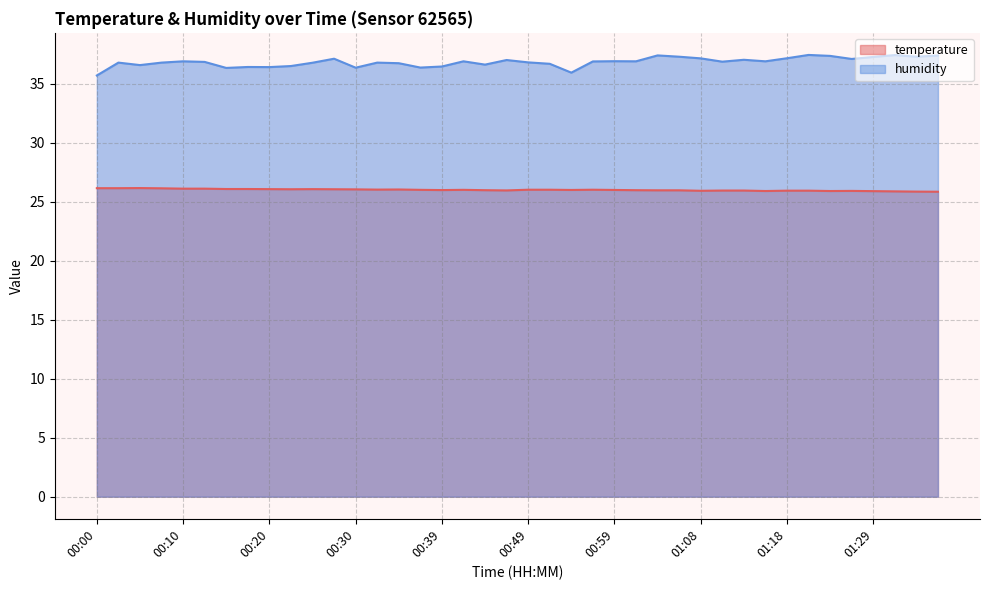

At which category is the sum across all series the highest?

01:21